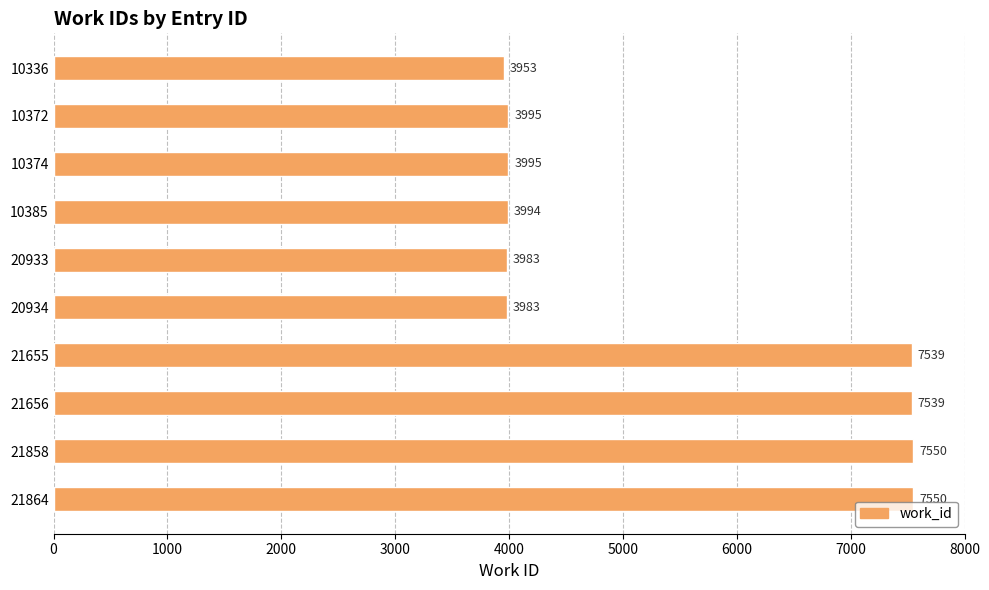

True or false: the data shows 2534 at 10385.

False